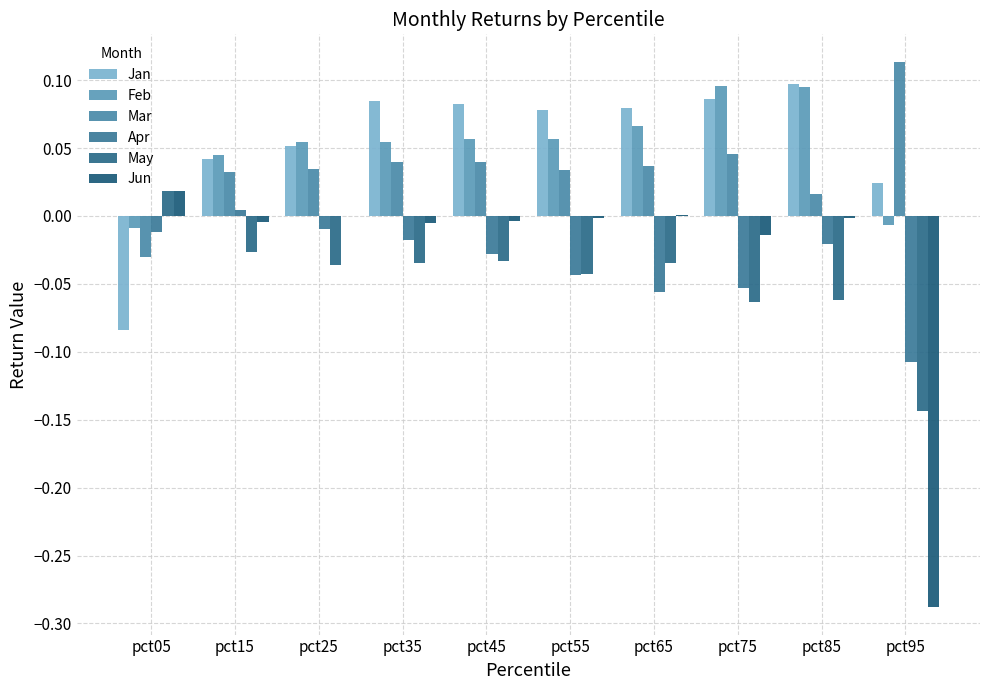

What are all the series names shown in the legend?

Jan, Feb, Mar, Apr, May, Jun